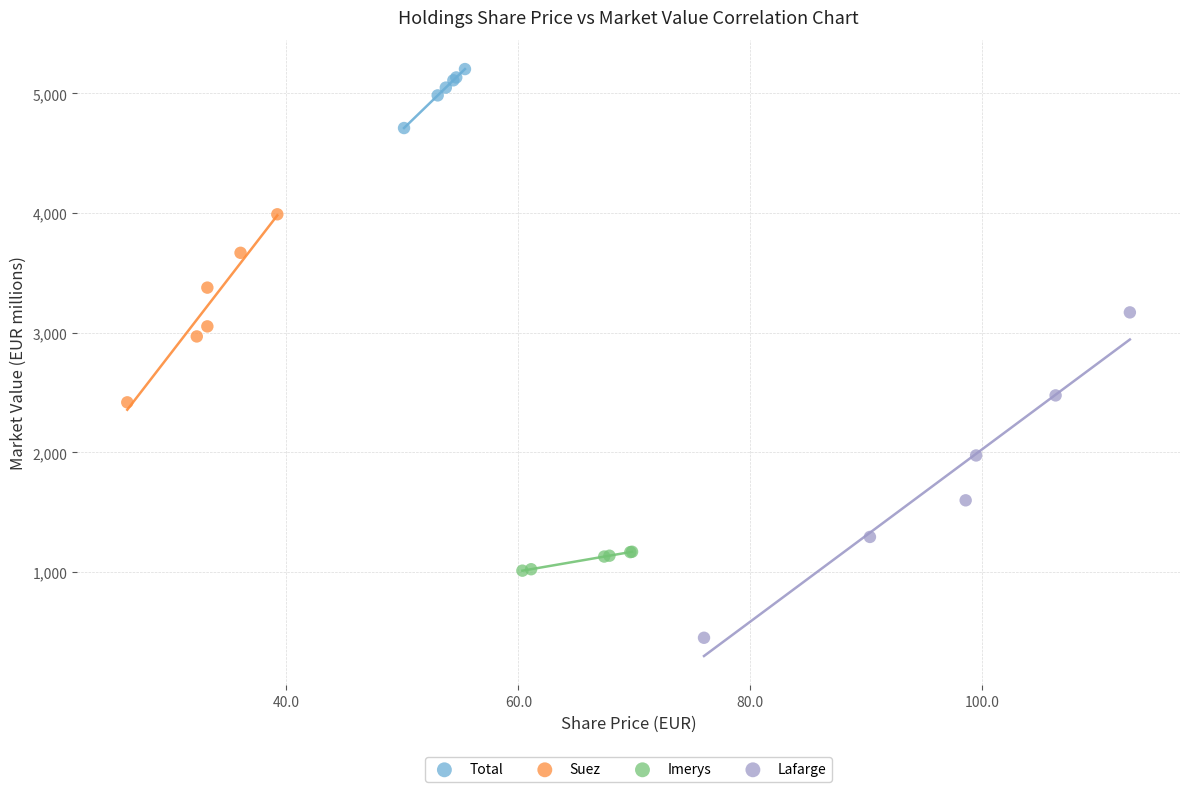

Which series has the largest Y range (max minus min)?

Lafarge